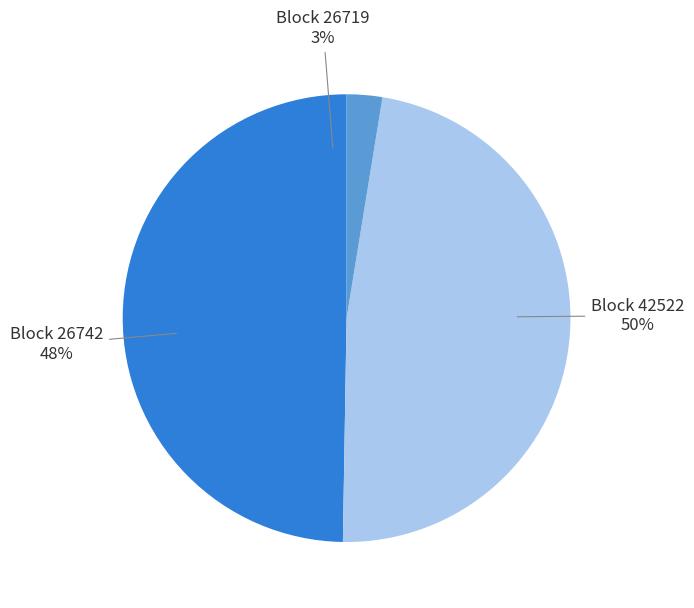

True or false: 42522 accounts for 50% of the total.

True